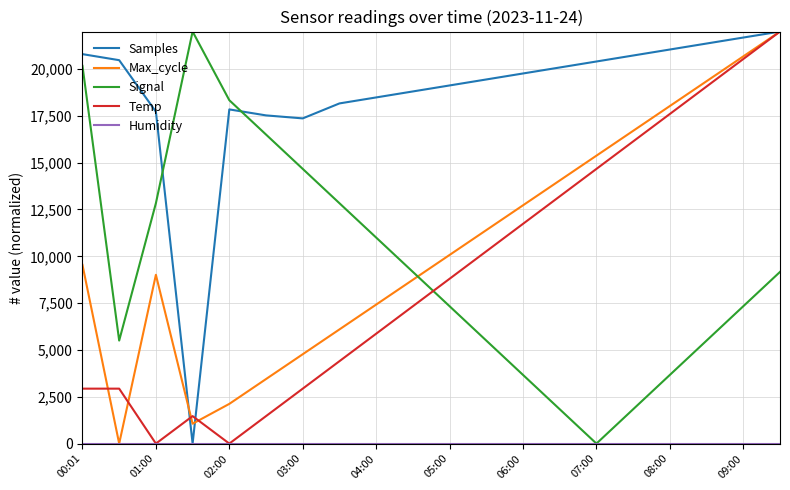

Which series has the largest total across all categories?

Samples